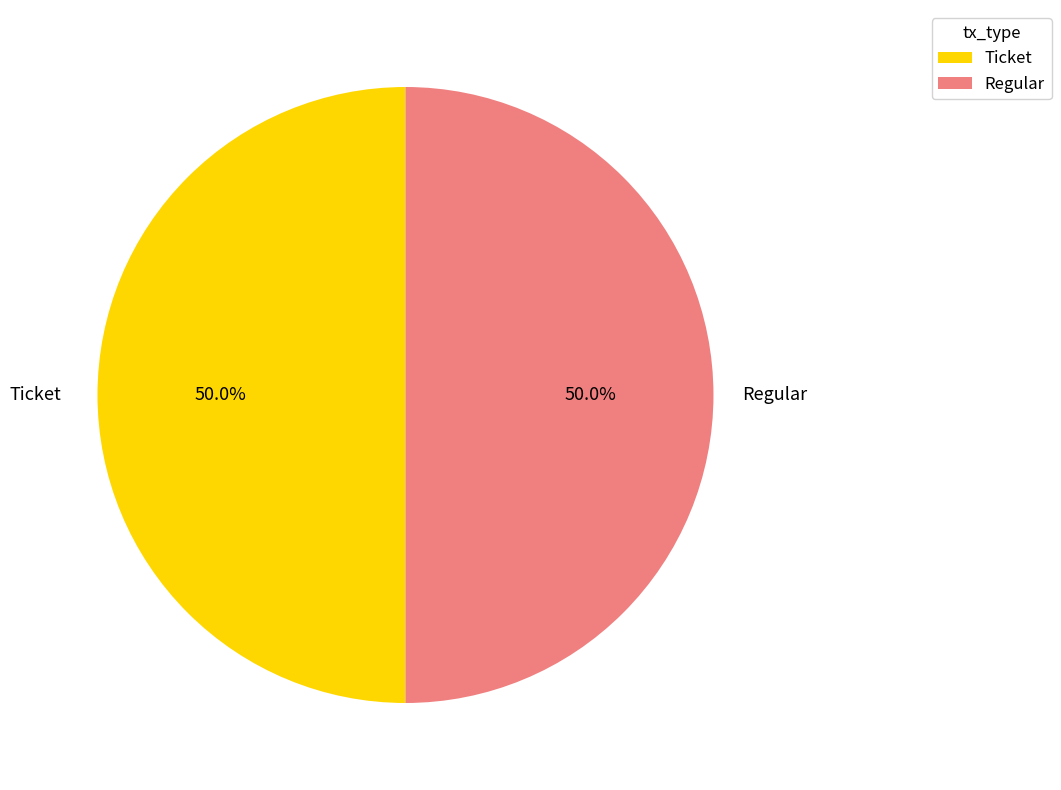

What is the total percentage of Regular and Ticket?

100.0%